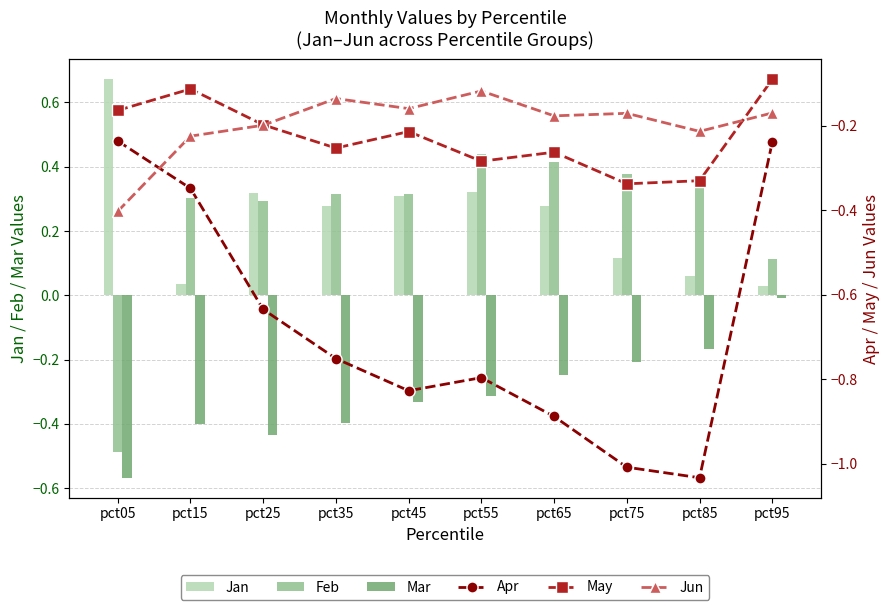

Between pct05 and pct75, which series saw the biggest shift?

Feb